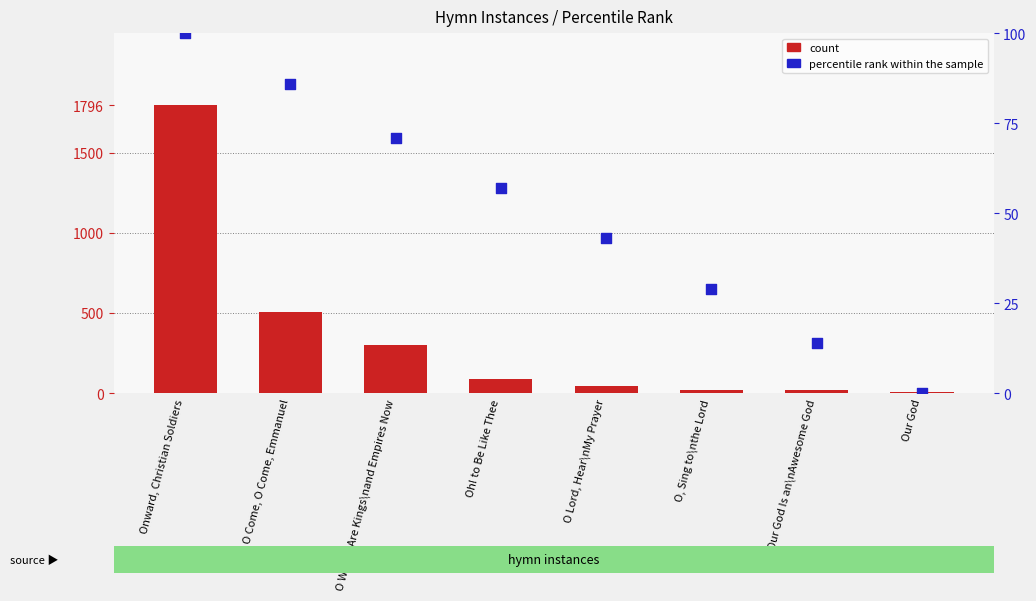

Which series reaches the minimum Y coordinate?

percentile rank within the sample